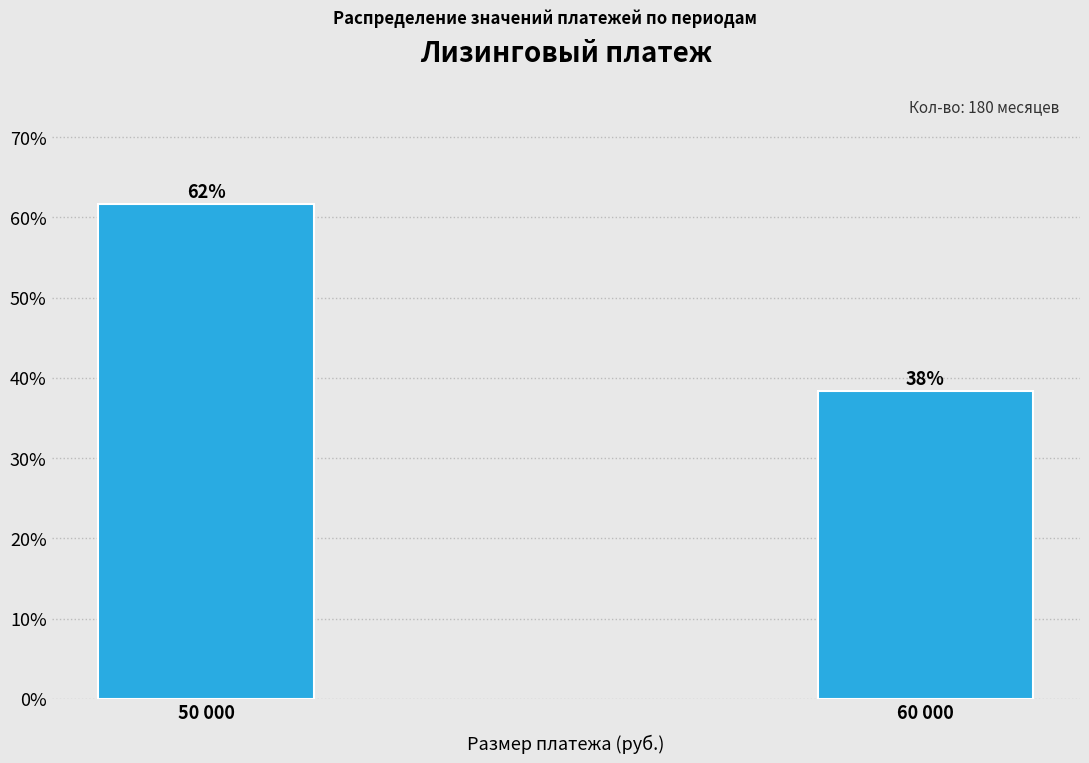

Does the chart contain any negative values?

No